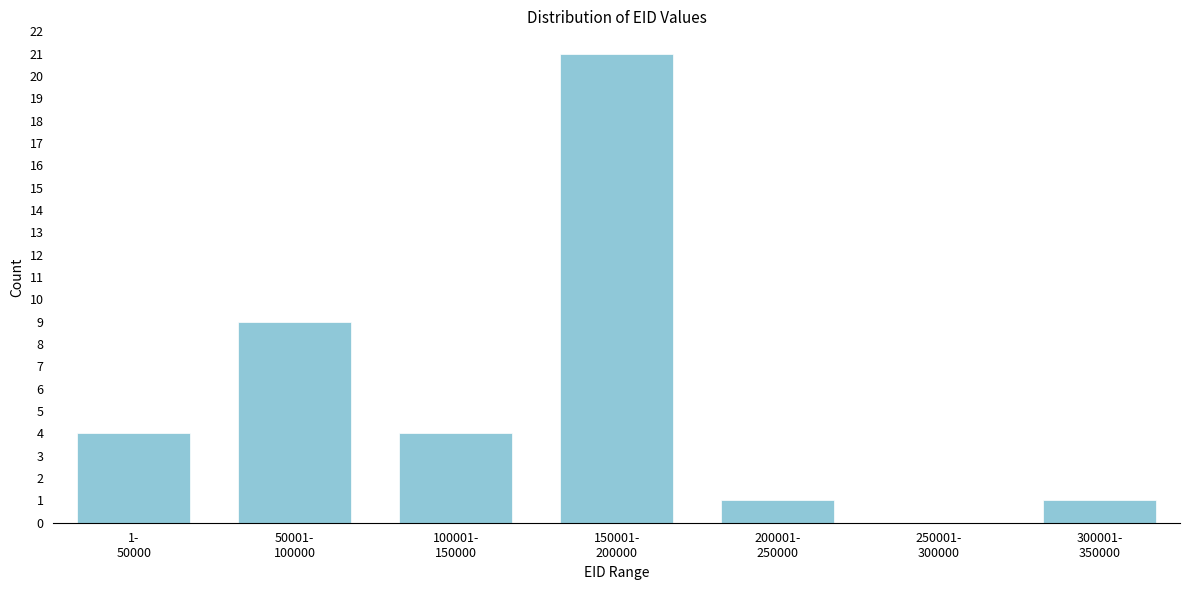

What is the maximum value shown in the chart?

21